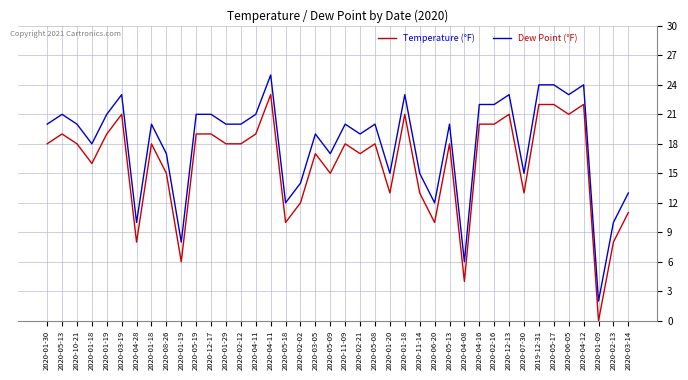

What are all the series names shown in the legend?

Temperature (°F), Dew Point (°F)